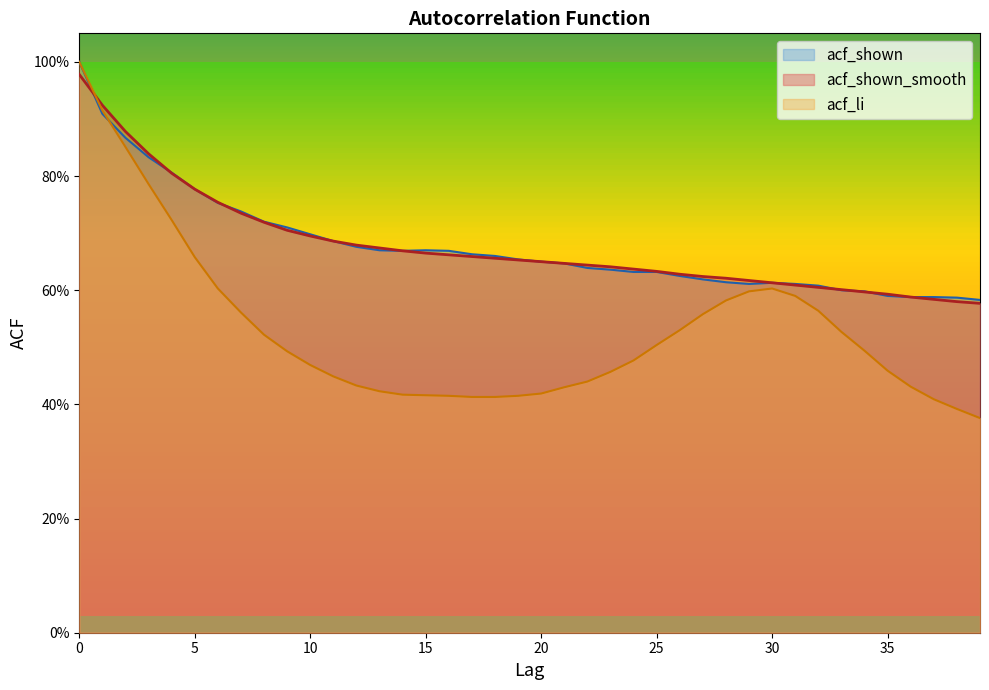

What are all the series names shown in the legend?

acf_shown, acf_shown_smooth, acf_li